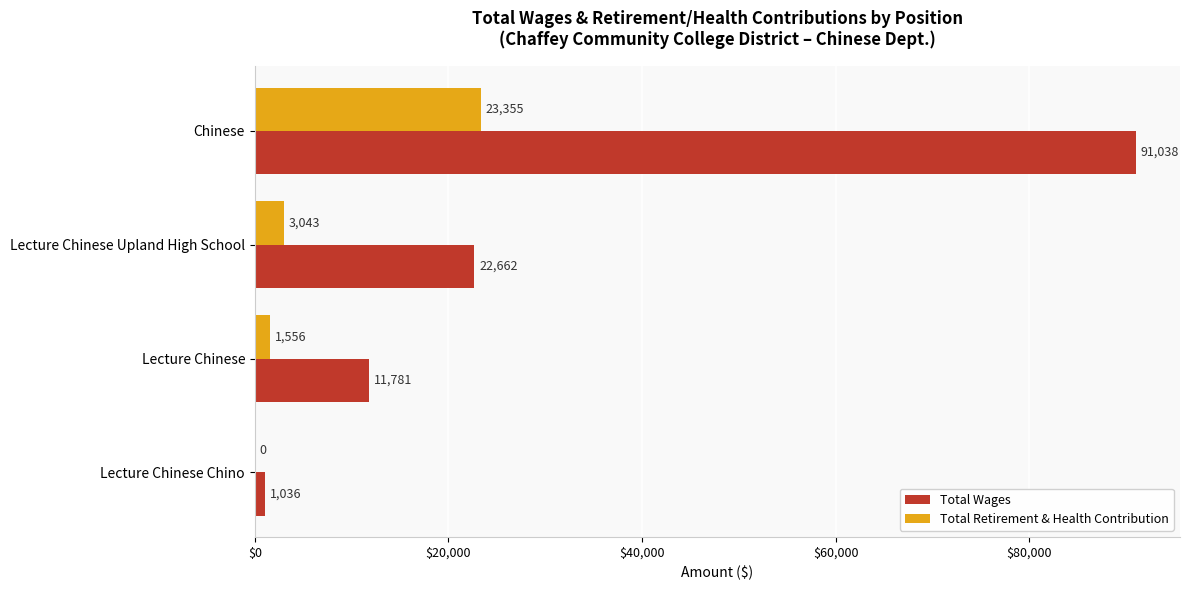

Count the number of data series in this chart.

2